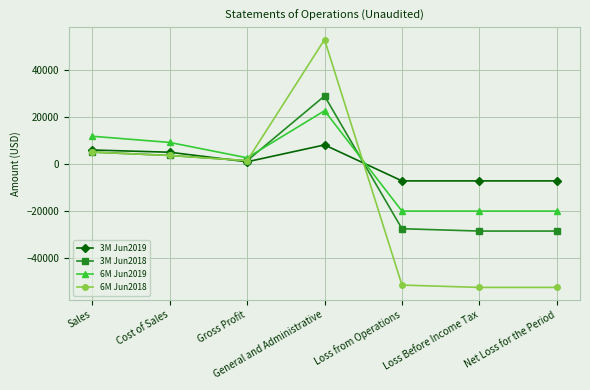

What is the spread (max minus min) of values at Cost of Sales?

5530